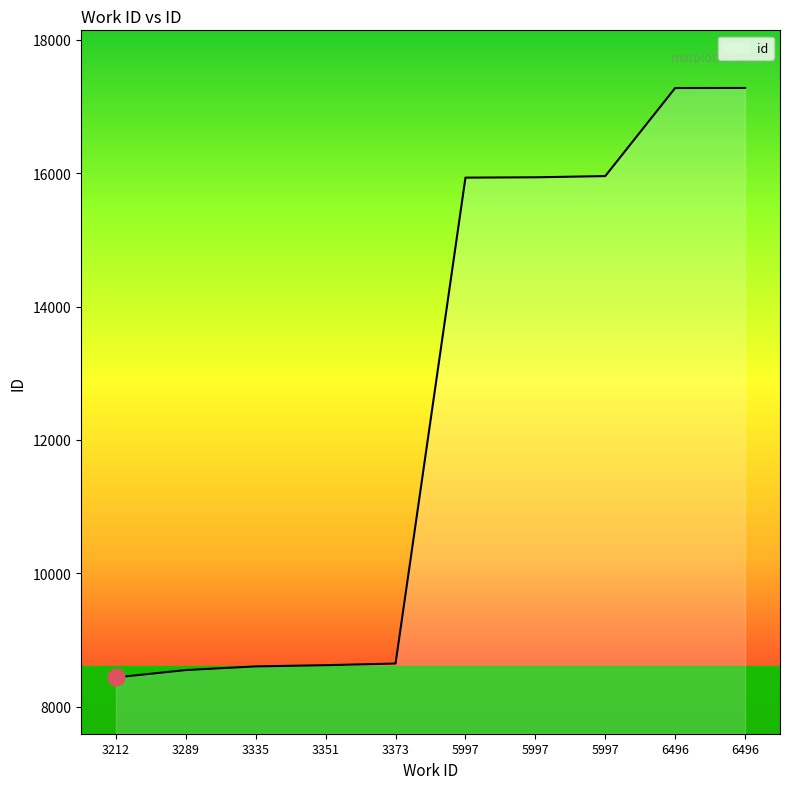

What is the value of the 4th point from the left?

8624